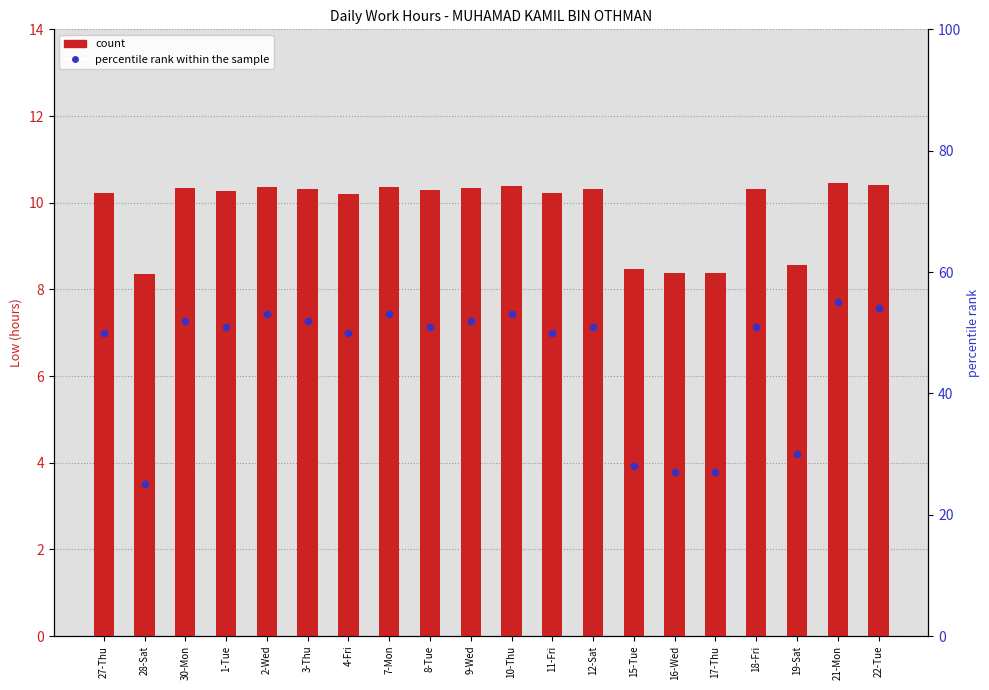

Is the value of percentile rank within the sample at 30-Mon greater than the value of count at 27-Thu?

Yes